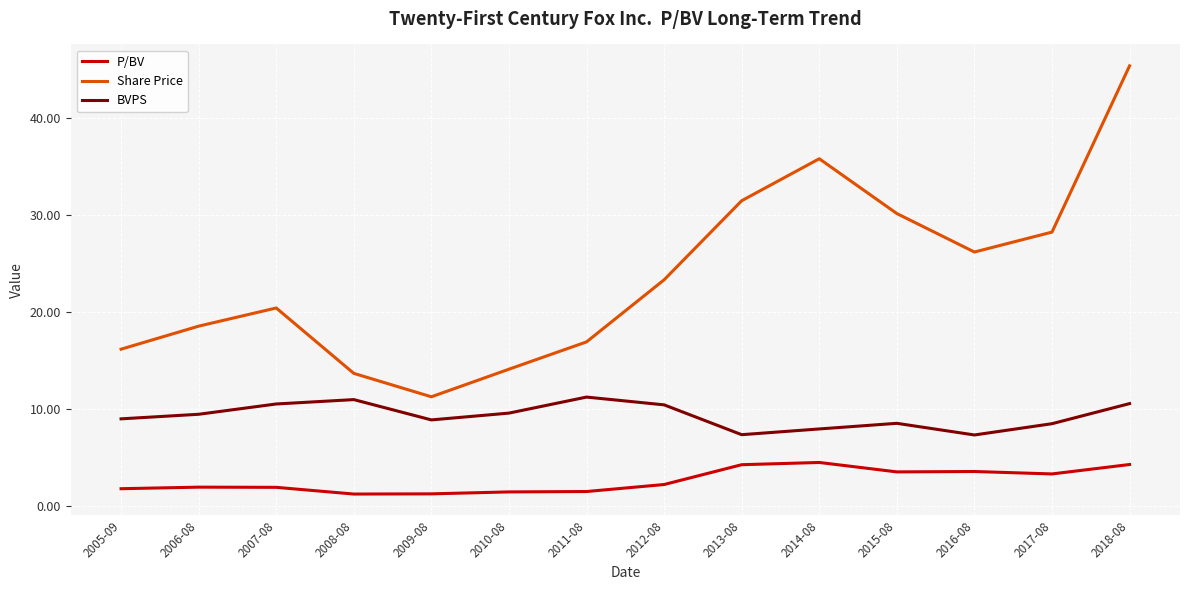

Is this an area chart (filled region under the line)?

No